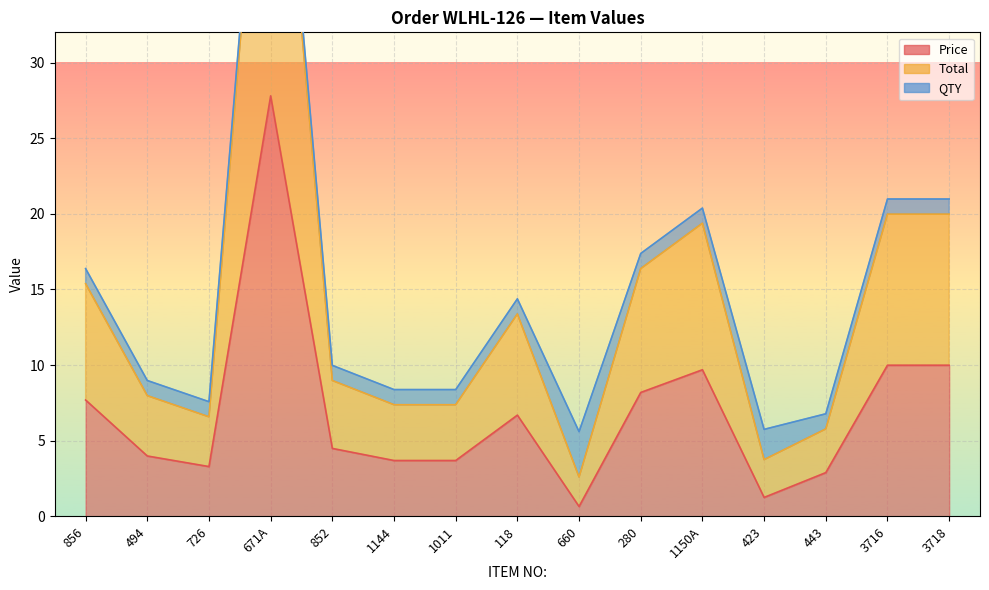

Which category has the highest value across all series?

671A